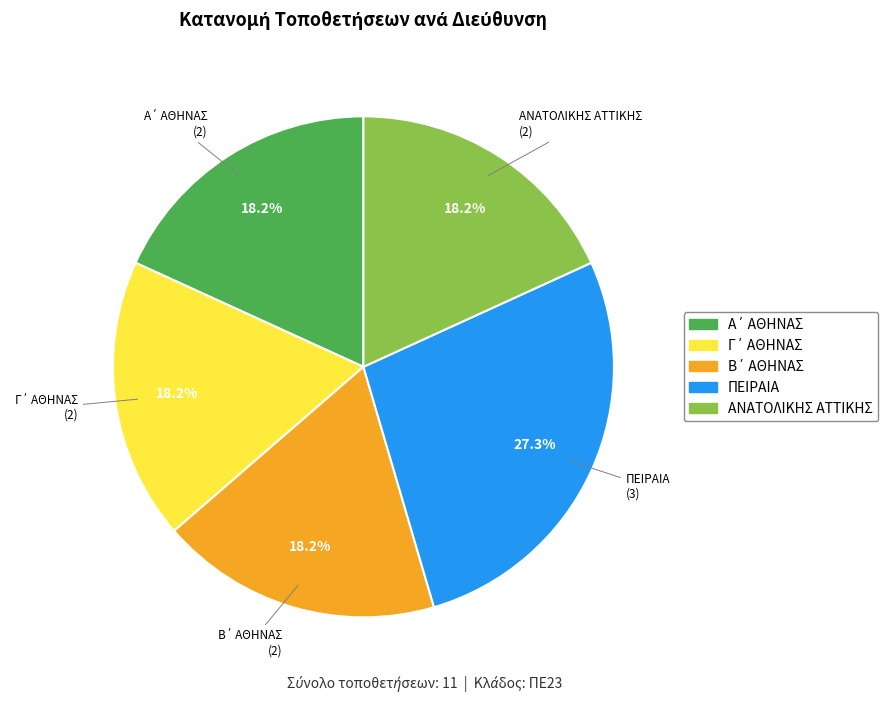

Is there any slice that represents more than half of the pie?

No